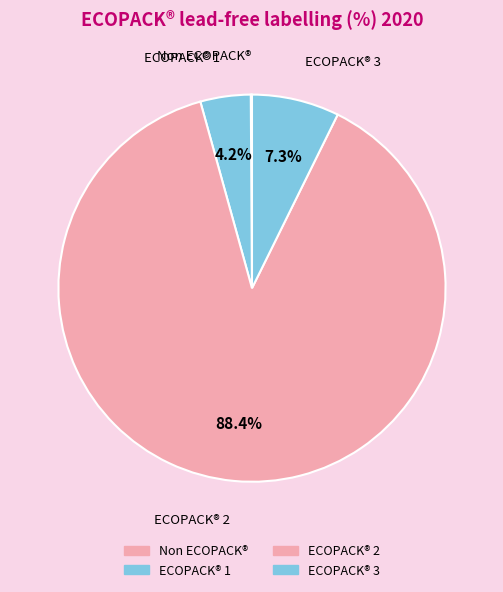

To the nearest percent, what is the average slice percentage?

25%